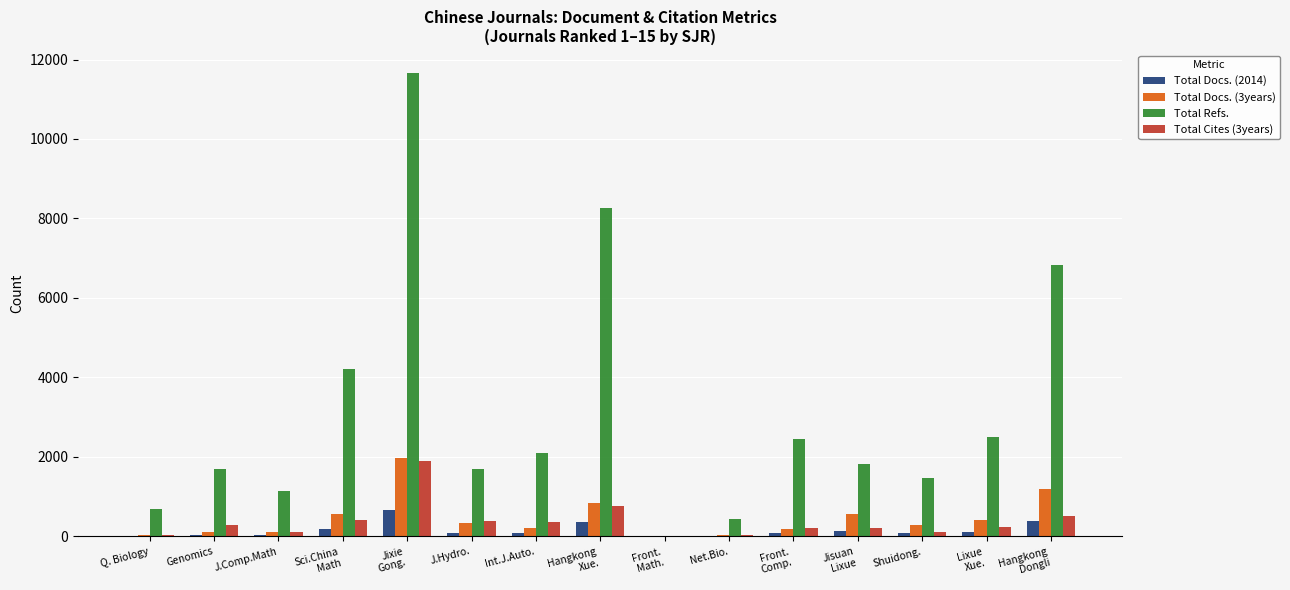

Is it true that Total Refs. equals 686 at Q. Biology?

True